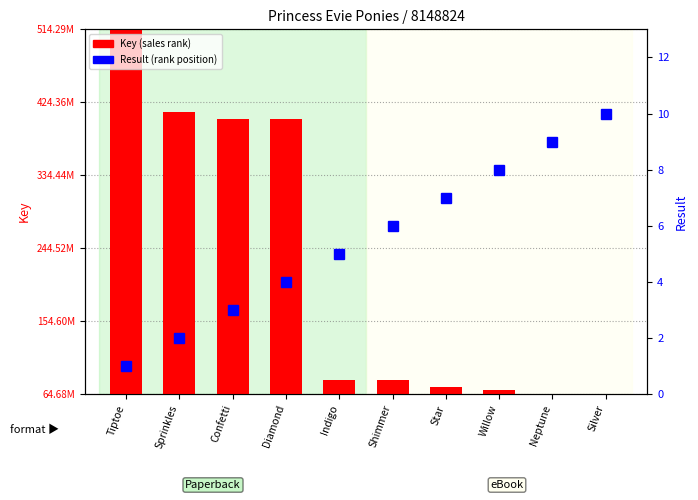

Which label corresponds to the smallest value in the chart?

Tiptoe